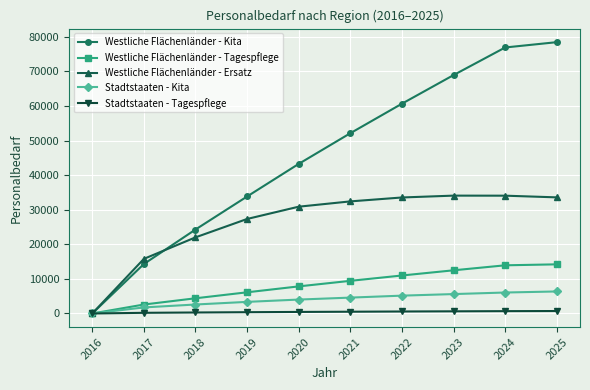

The Stadtstaaten - Tagespflege series shows 679 at 2024. True or false?

True